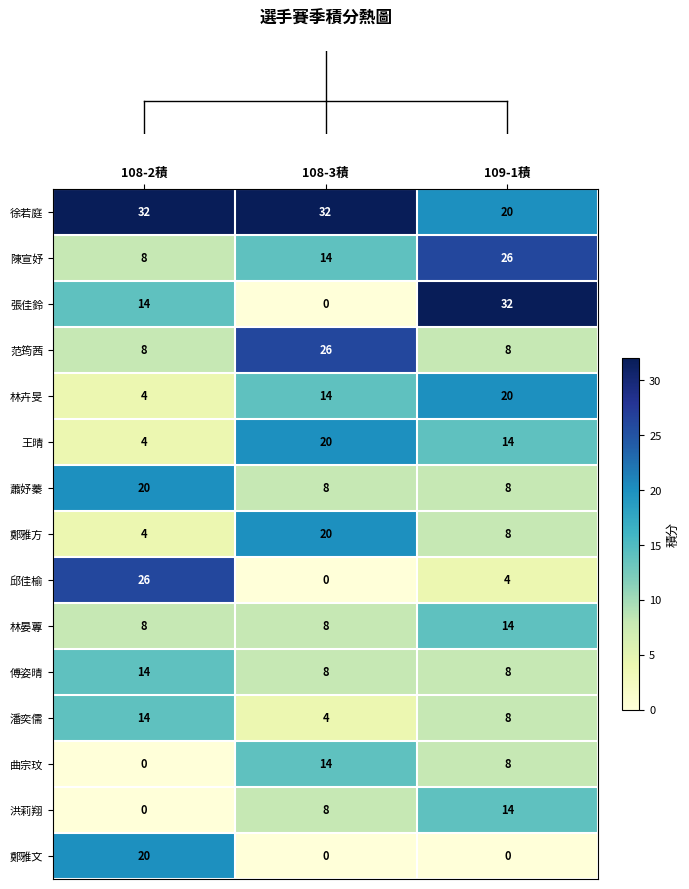

What is the greatest value displayed?

32